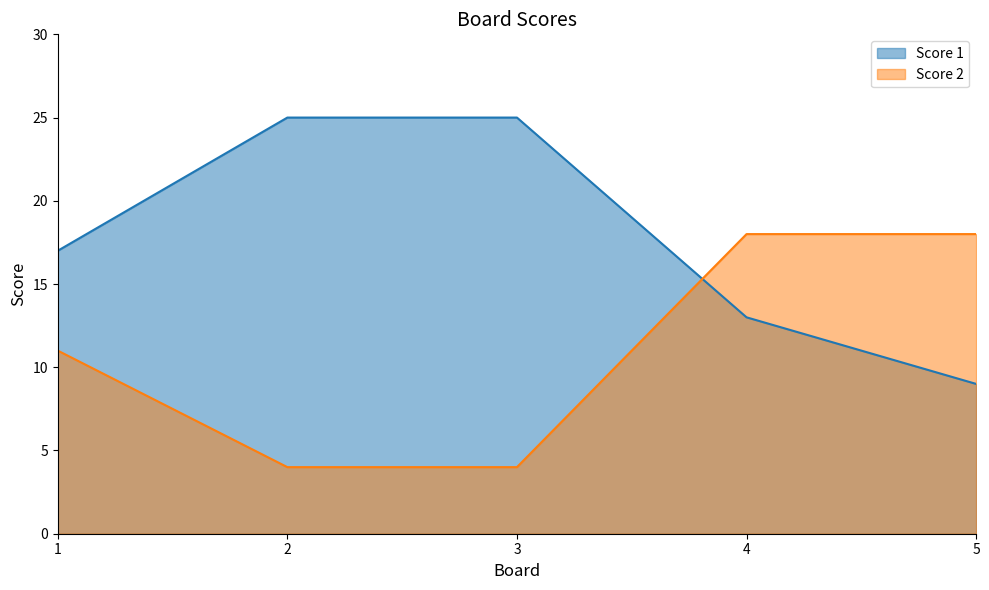

List the labels in order of Score 2 value, smallest first.

2, 3, 1, 4, 5